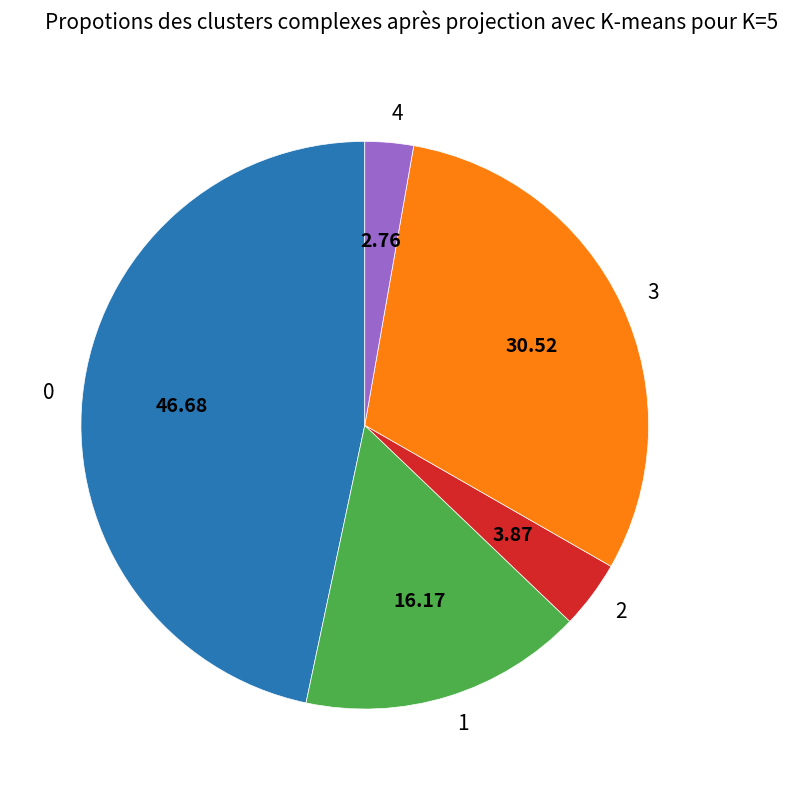

Is there any slice that represents more than half of the pie?

No